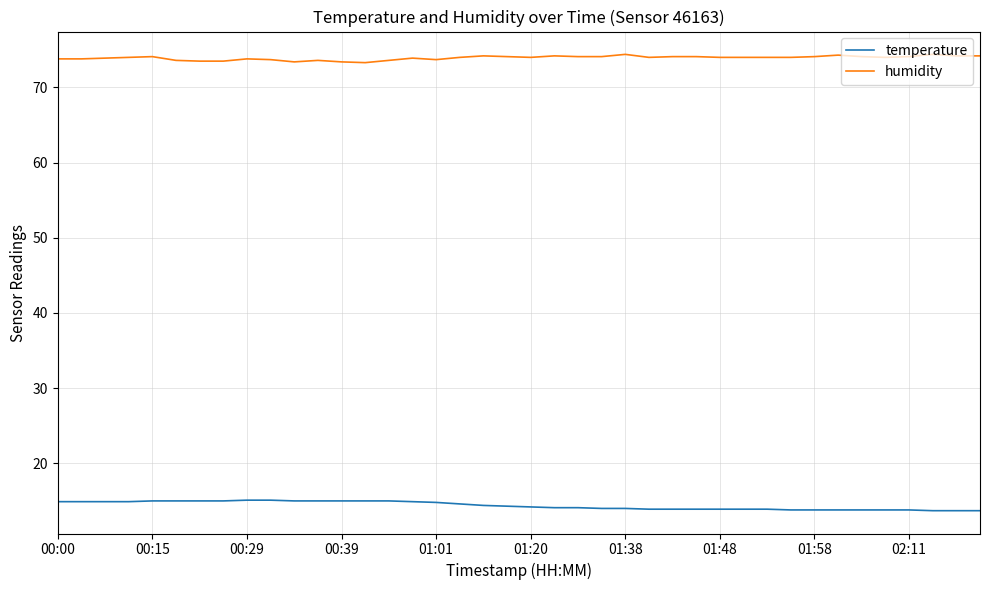

At how many categories does at least one series exceed 46?

40